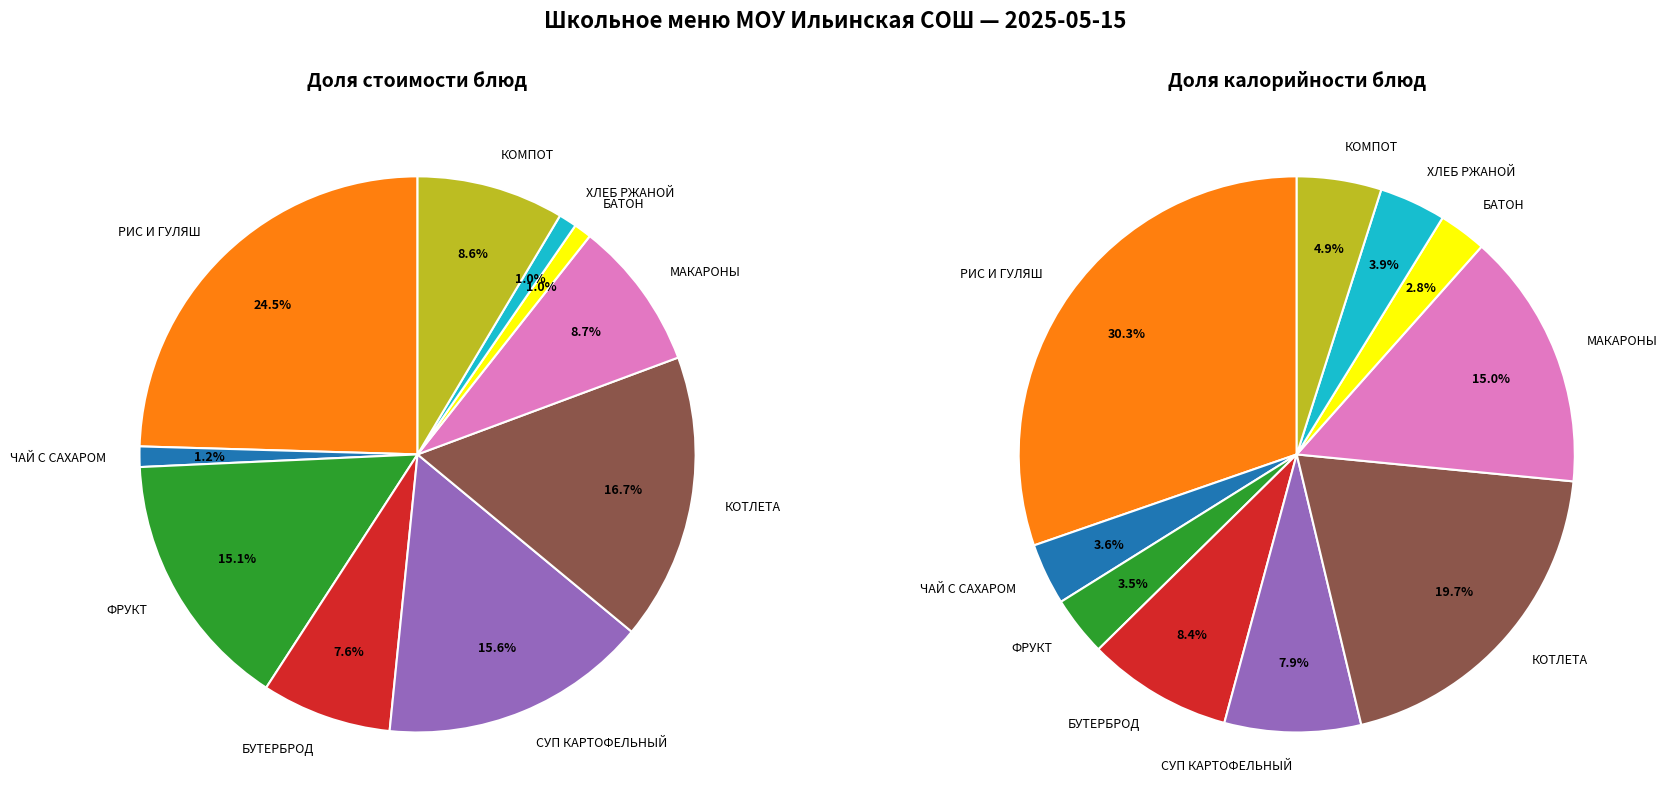

To the nearest percent, what is the difference between the largest and smallest slice percentages?

24%